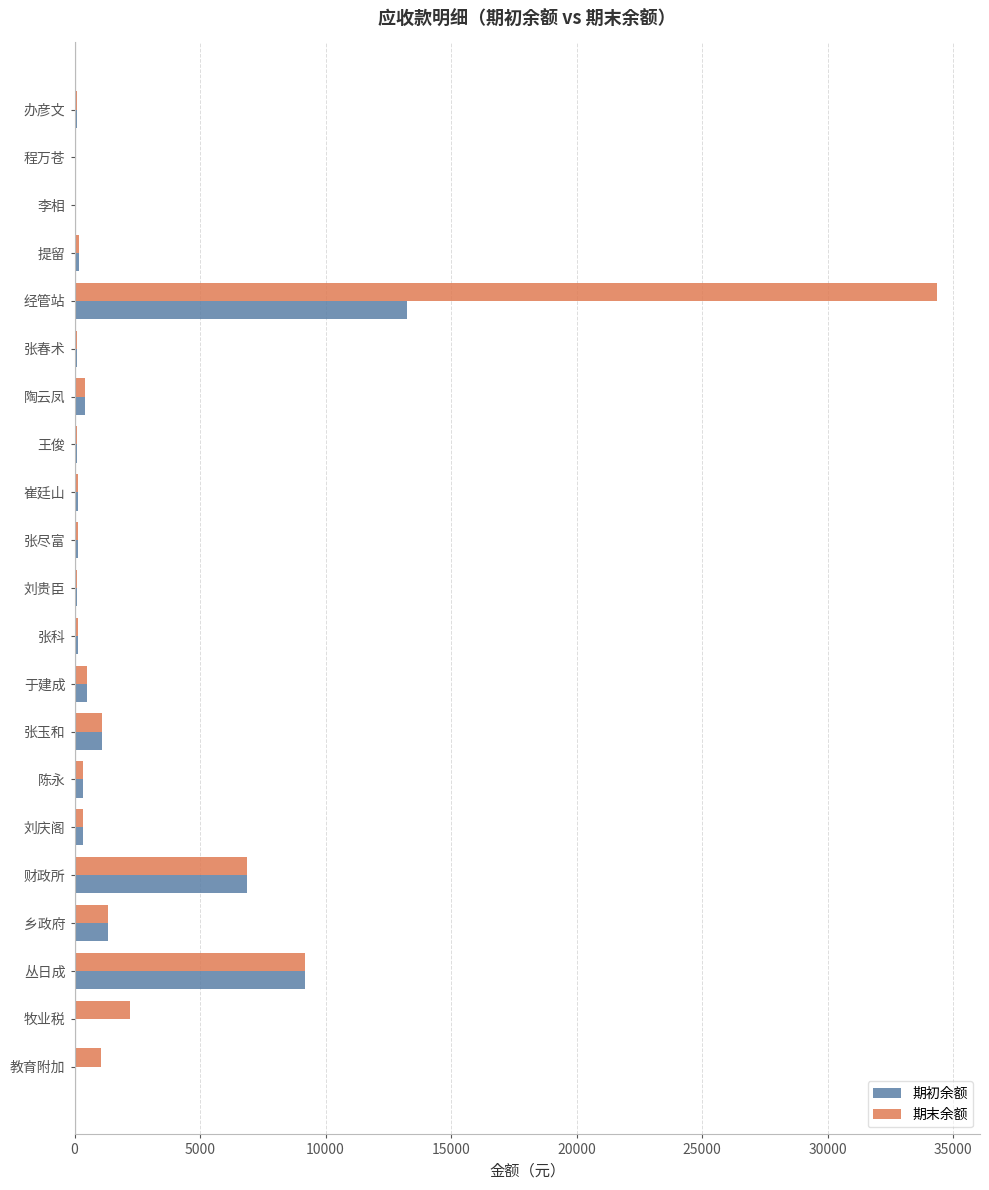

At which category is the sum across all series the highest?

经管站